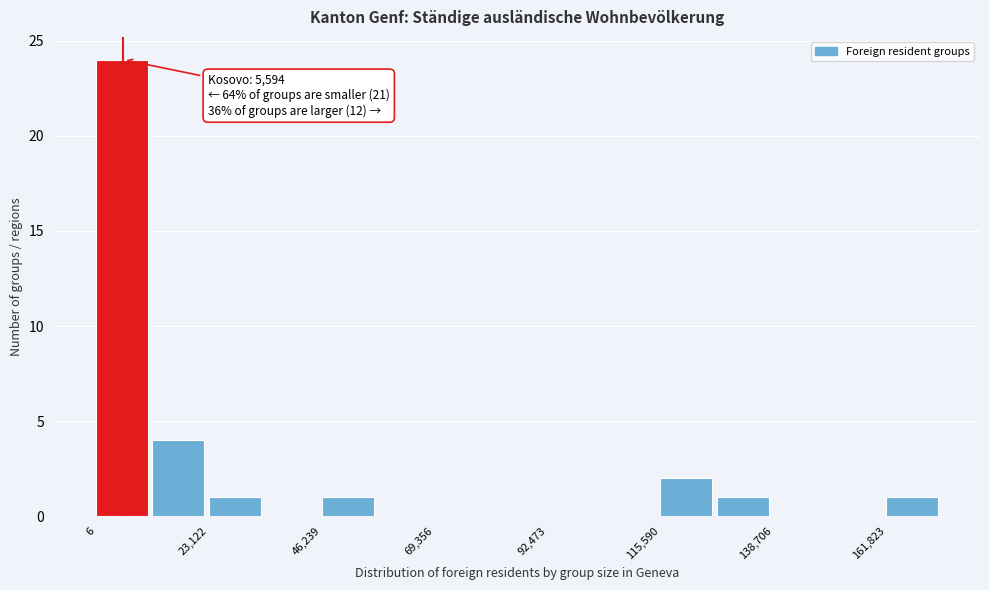

Around what value on the x-axis is the tallest bar? Give the approximate position of its centre, as read against the axis.

5000